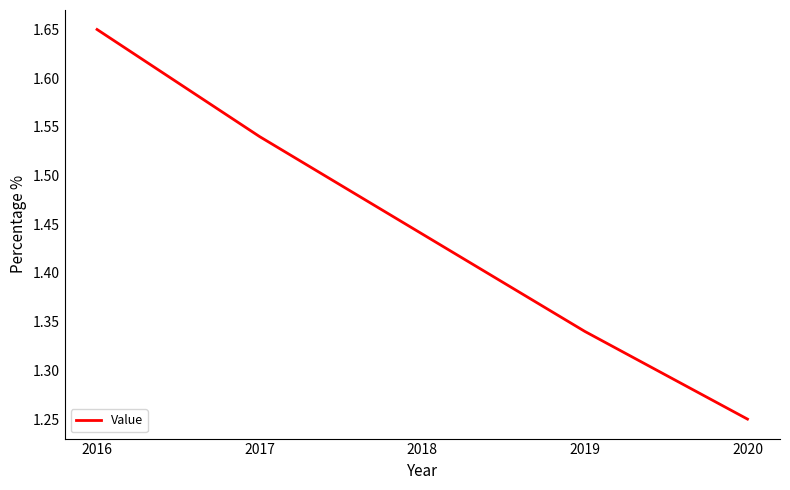

At which category does the chart reach its peak across all series?

2016